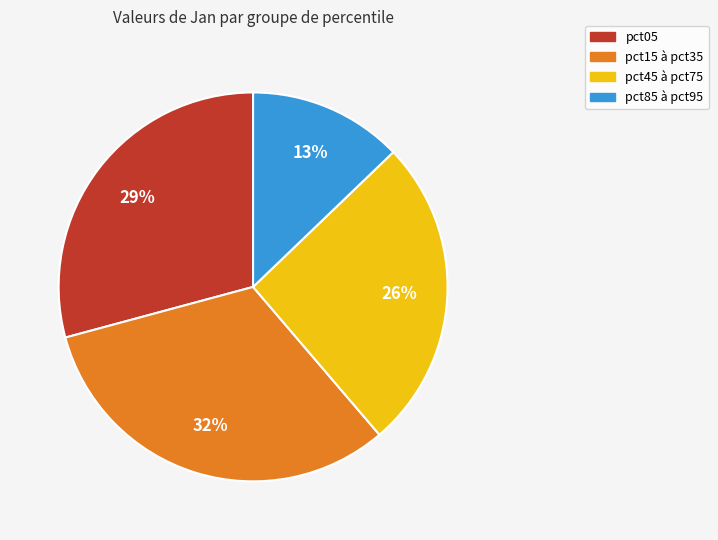

Is there any slice that represents more than half of the pie?

No